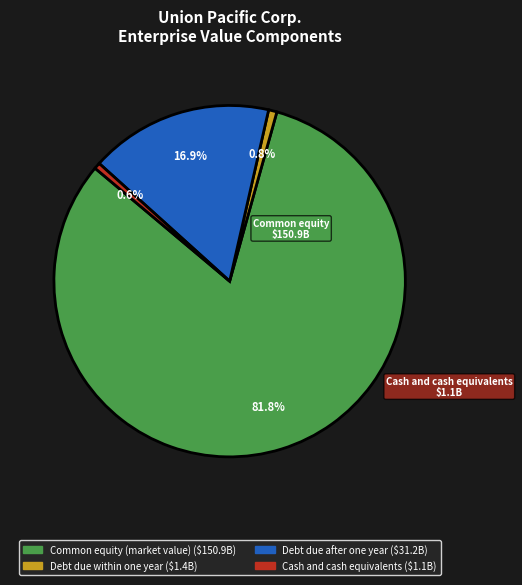

Is there a majority slice in this chart?

Yes